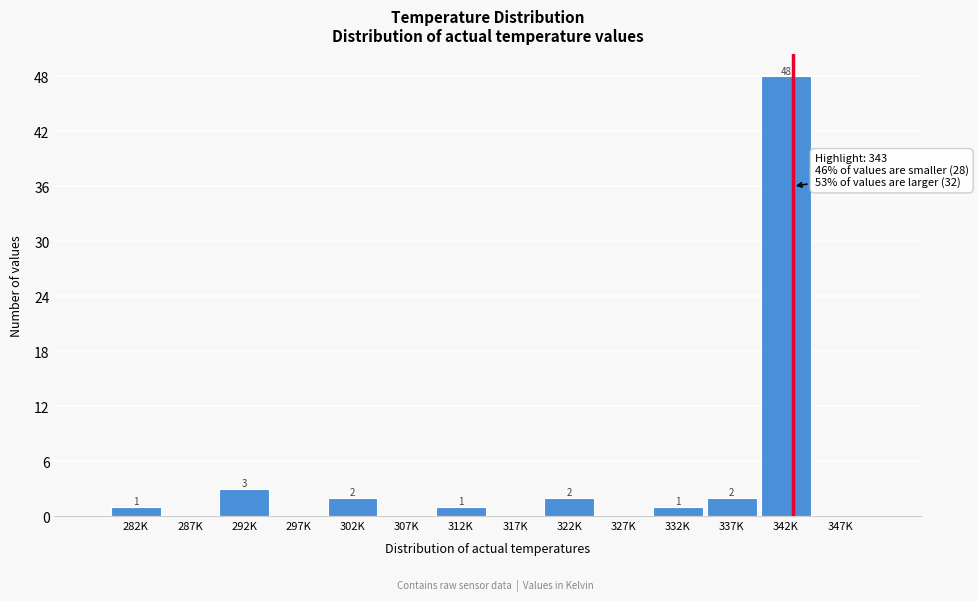

Reading left to right, transcribe all the data shown in this chart.

282K=1	287K=0	292K=3	297K=0	302K=2	307K=0	312K=1	317K=0	322K=2	327K=0	332K=1	337K=2	342K=48	347K=0